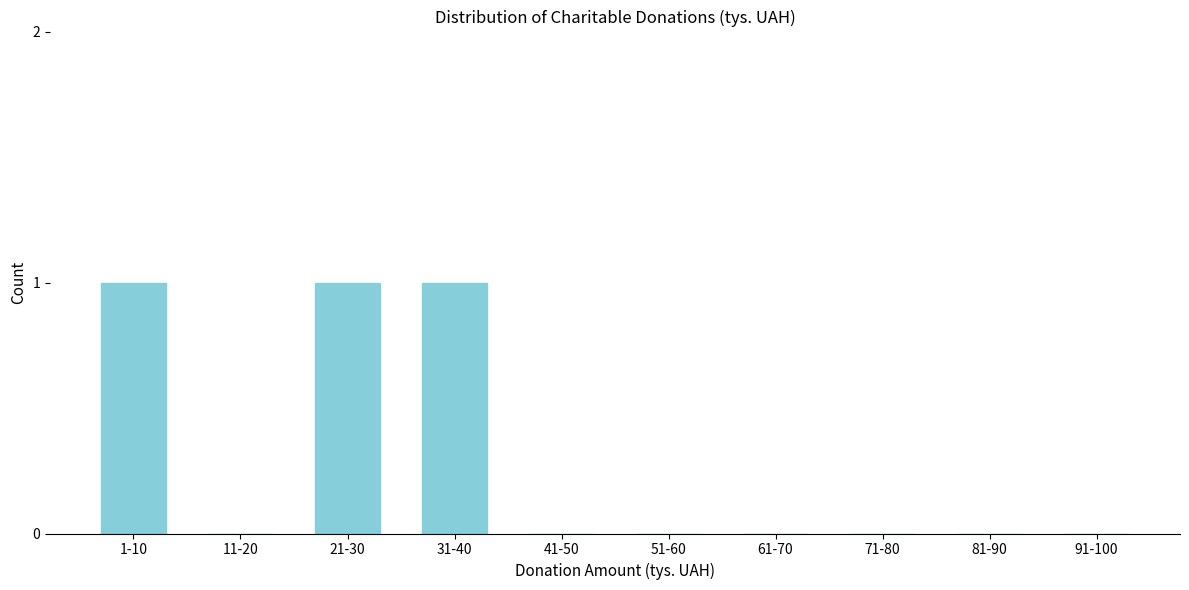

Reading left to right, transcribe all the data shown in this chart.

1-10=1	11-20=0	21-30=1	31-40=1	41-50=0	51-60=0	61-70=0	71-80=0	81-90=0	91-100=0